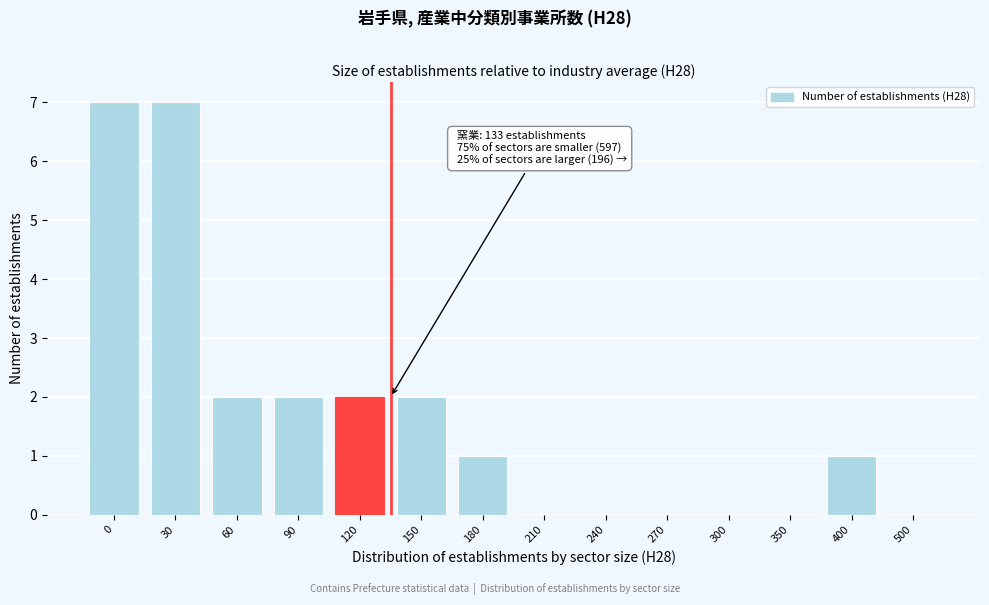

Reading right to left, transcribe all the data shown in this chart.

500=0	400=1	350=0	300=0	270=0	240=0	210=0	180=1	150=2	120=2	90=2	60=2	30=7	0=7